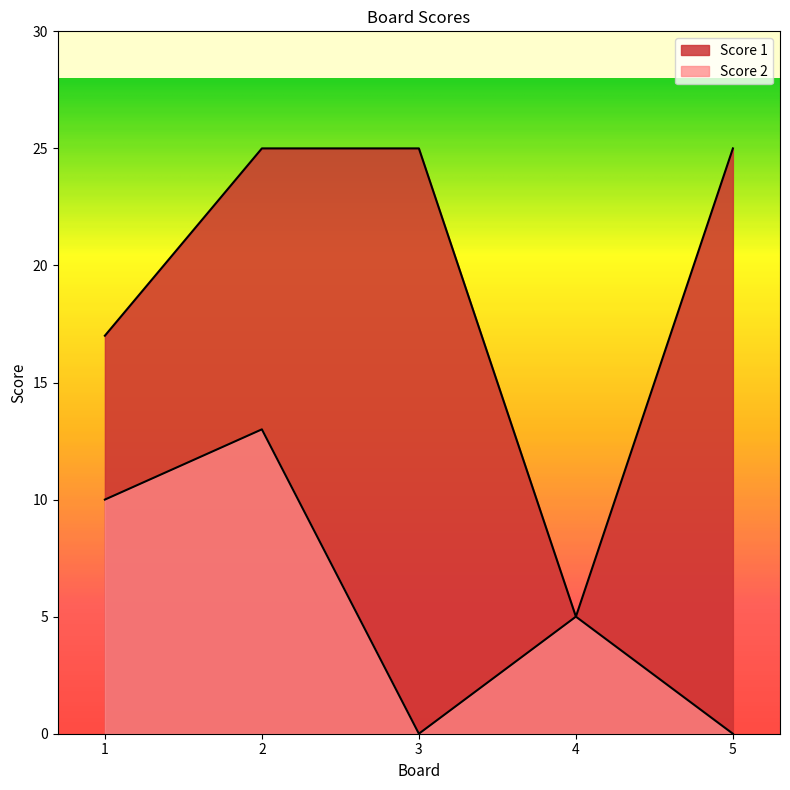

Which series has the widest spread of values?

Score 1